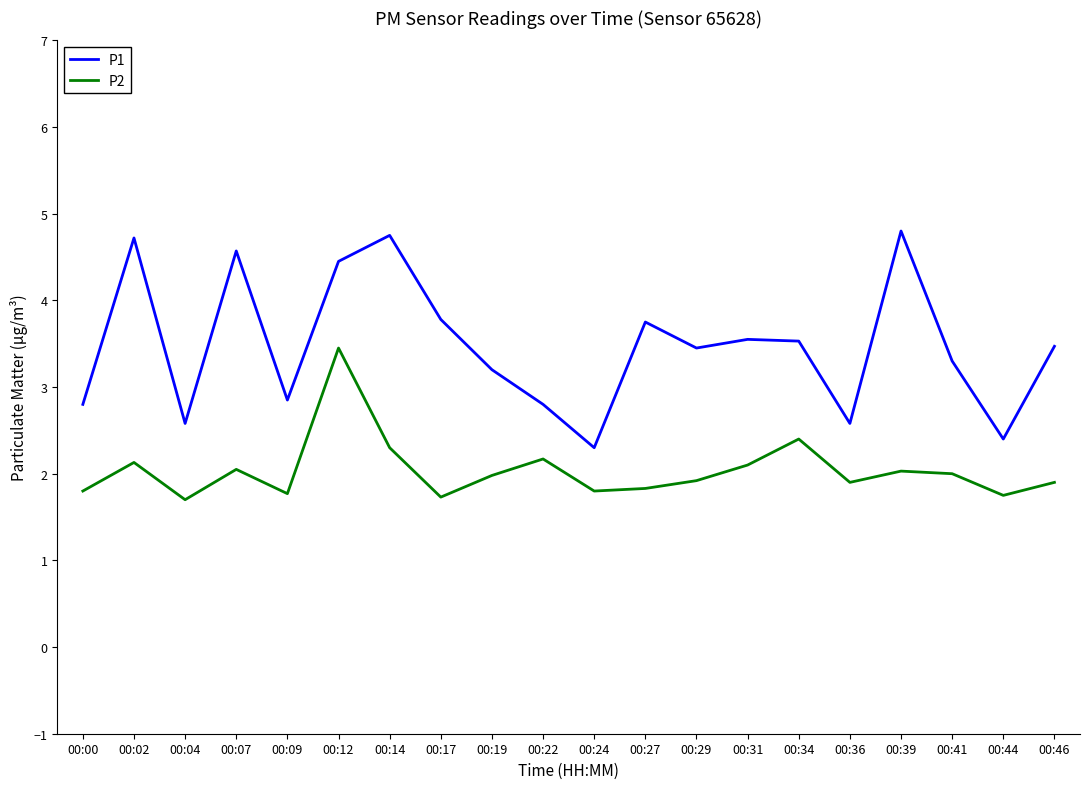

What is the spread (max minus min) of values at 00:12?

1.0